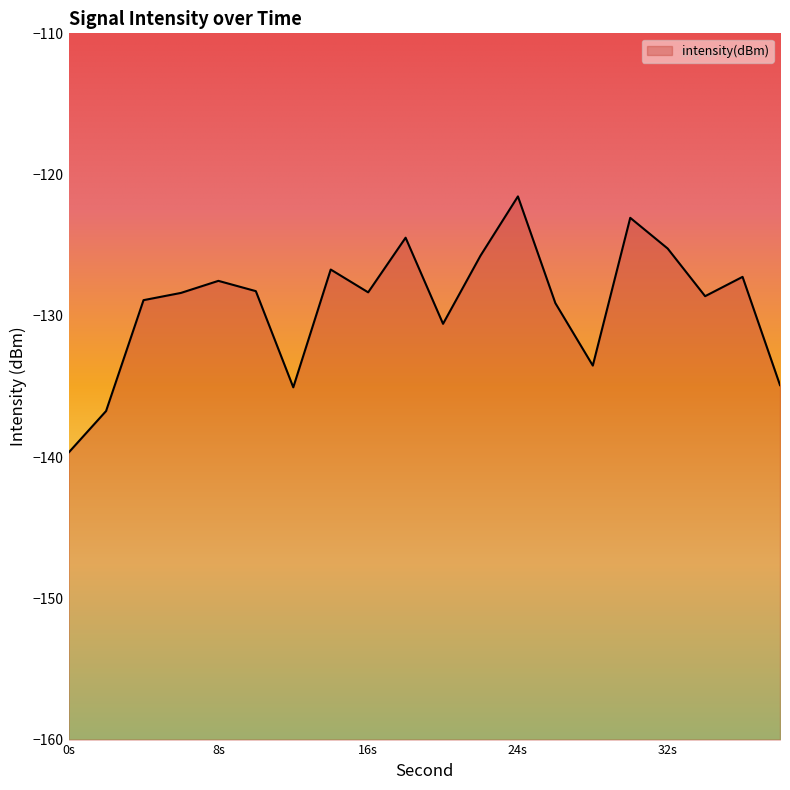

What is the difference between the maximum and minimum values?

18.1